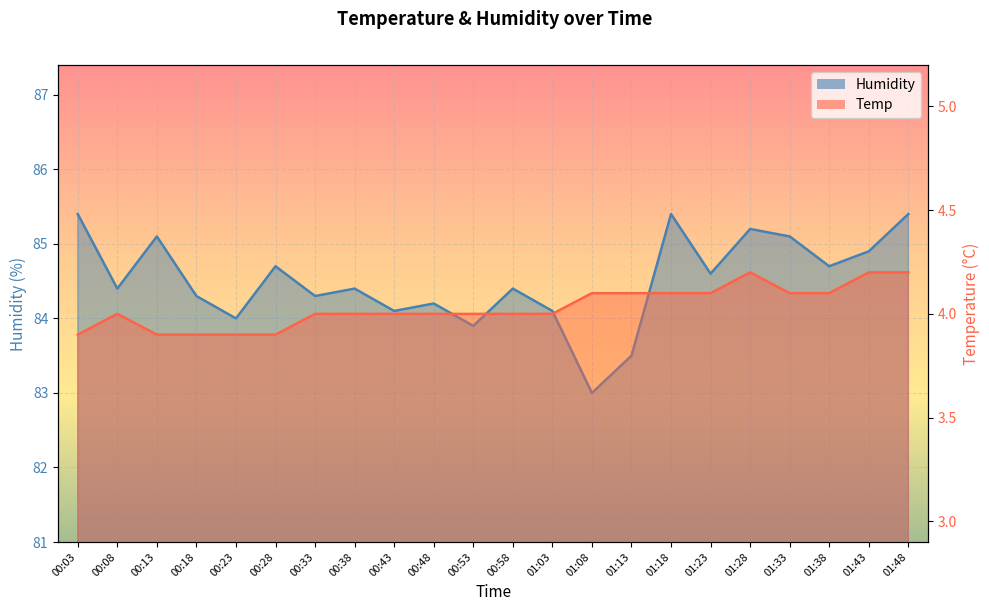

What is the sum of the Humidity values at 01:13 and 01:33?

168.6